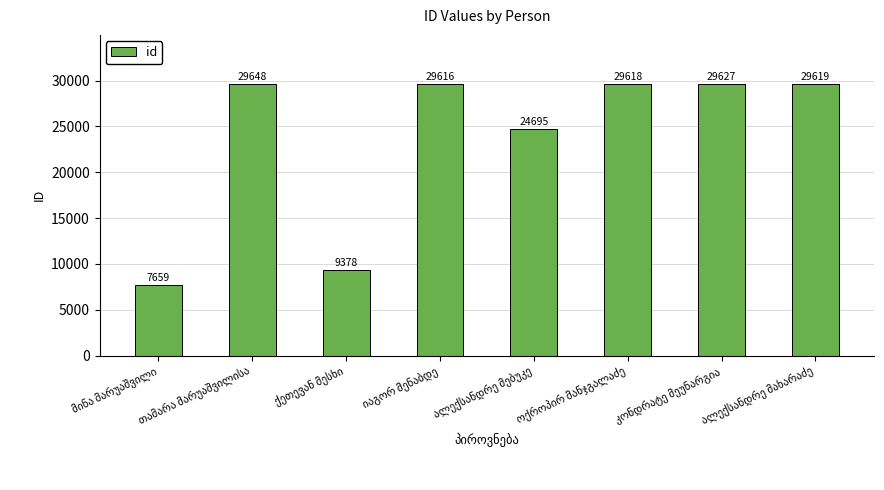

What is the value of the 4th bar from the left?

29616